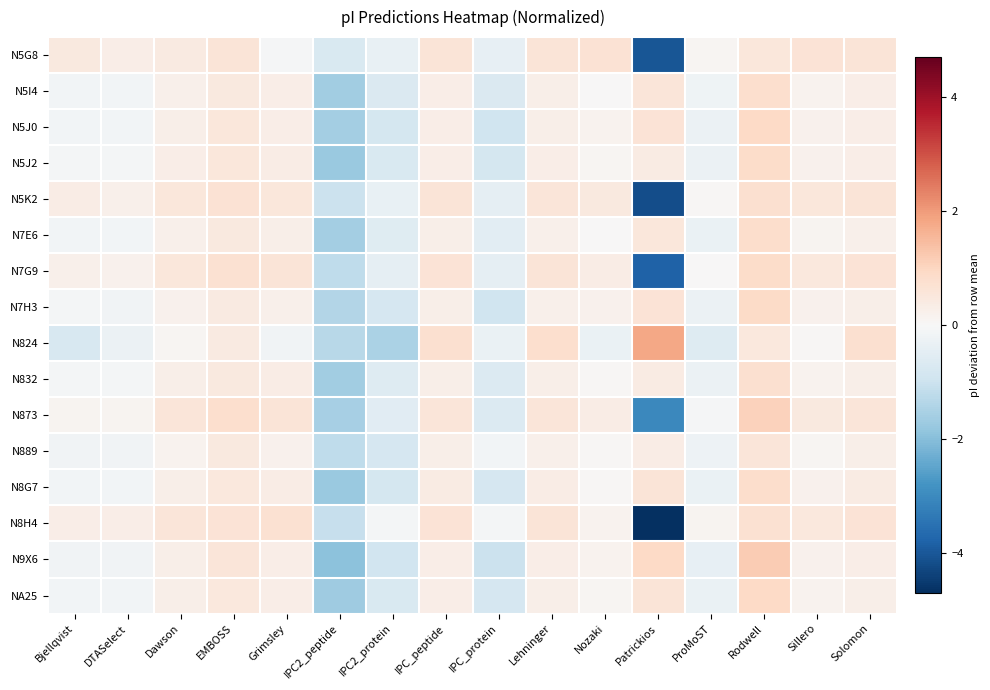

Which category has the lowest value across all series?

Patrickios